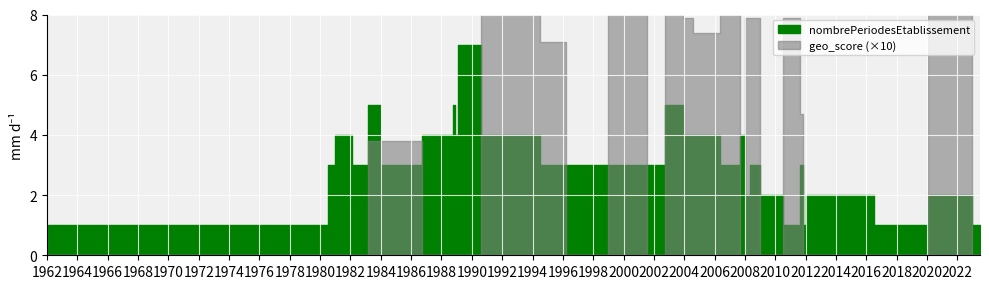

What is the sum of the nombrePeriodesEtablissement values at 1992-12-02 and 2012-04-01?

6.0